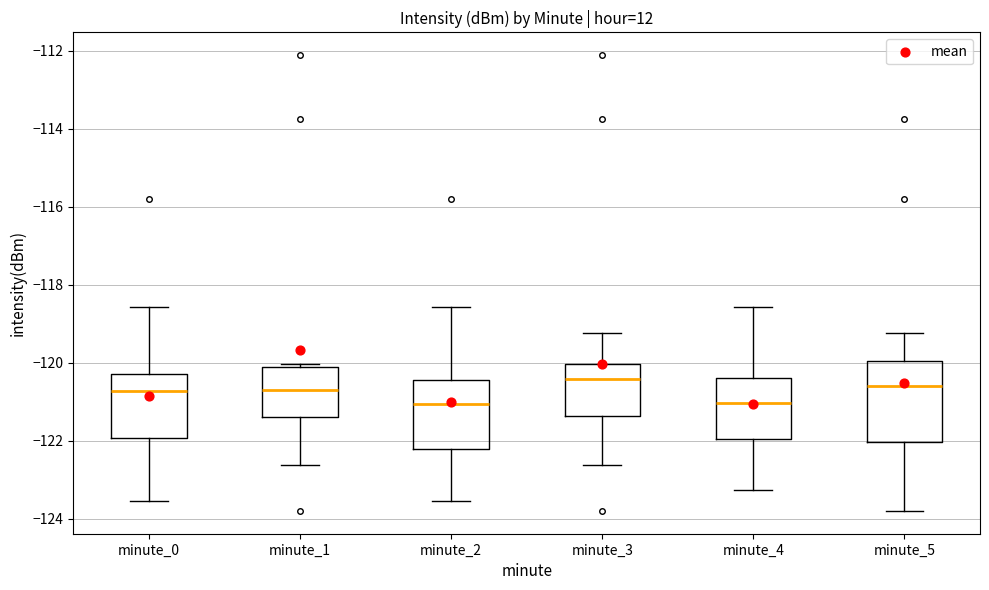

Reading left to right, transcribe this box plot: for each box, give where its median line is, the range the box spans, and where its two whiskers end, as read against the y-axis. The values are not printed on the chart, so give them approximately, as read against the axis.

minute_0: median -120.8, box -122.0 to -120.2, whiskers -123.6 to -118.6
minute_1: median -120.8, box -121.4 to -120.2, whiskers -122.6 to -120.0
minute_2: median -121.0, box -122.2 to -120.4, whiskers -123.6 to -118.6
minute_3: median -120.4, box -121.4 to -120.0, whiskers -122.6 to -119.2
minute_4: median -121.0, box -122.0 to -120.4, whiskers -123.2 to -118.6
minute_5: median -120.6, box -122.0 to -120.0, whiskers -123.8 to -119.2